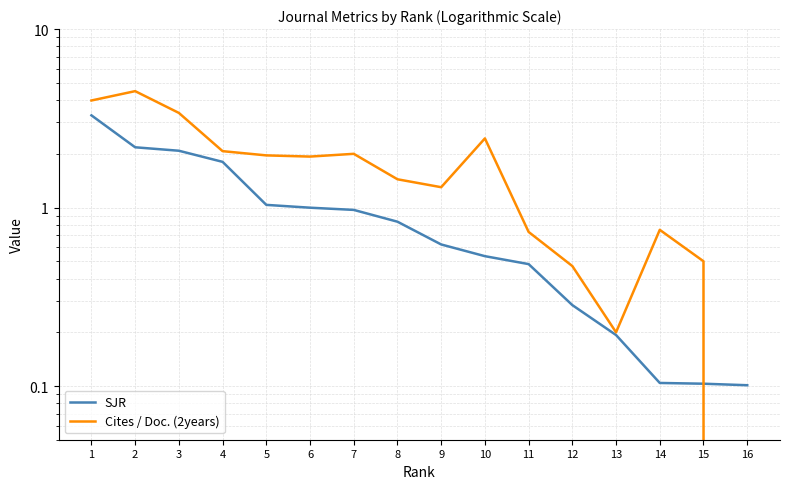

What is the total value across all series at 12?

0.8